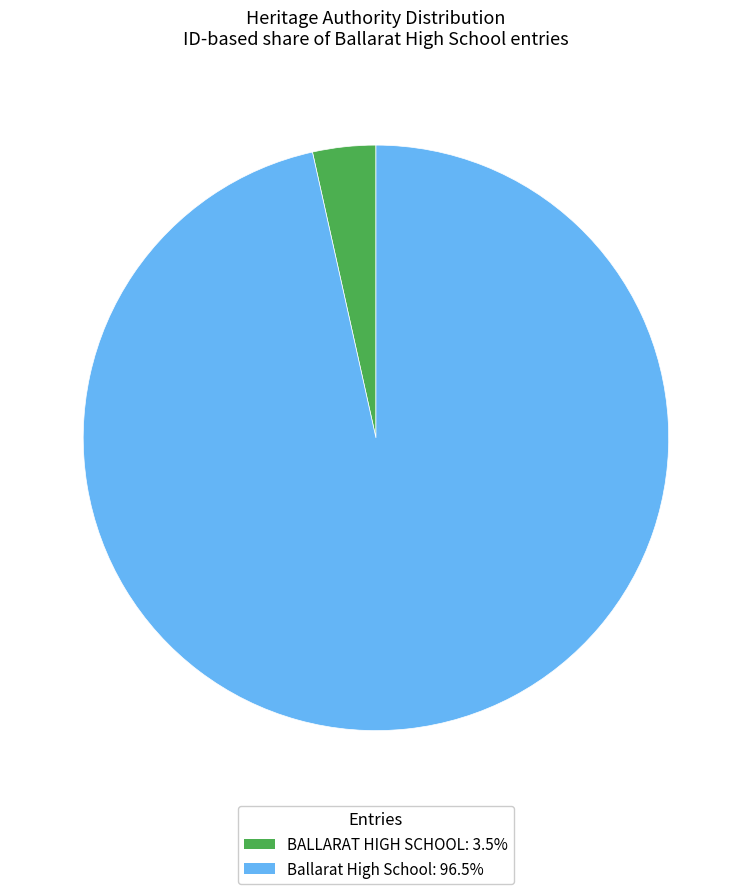

Is it true that BALLARAT HIGH SCHOOL is 15% of the pie?

False